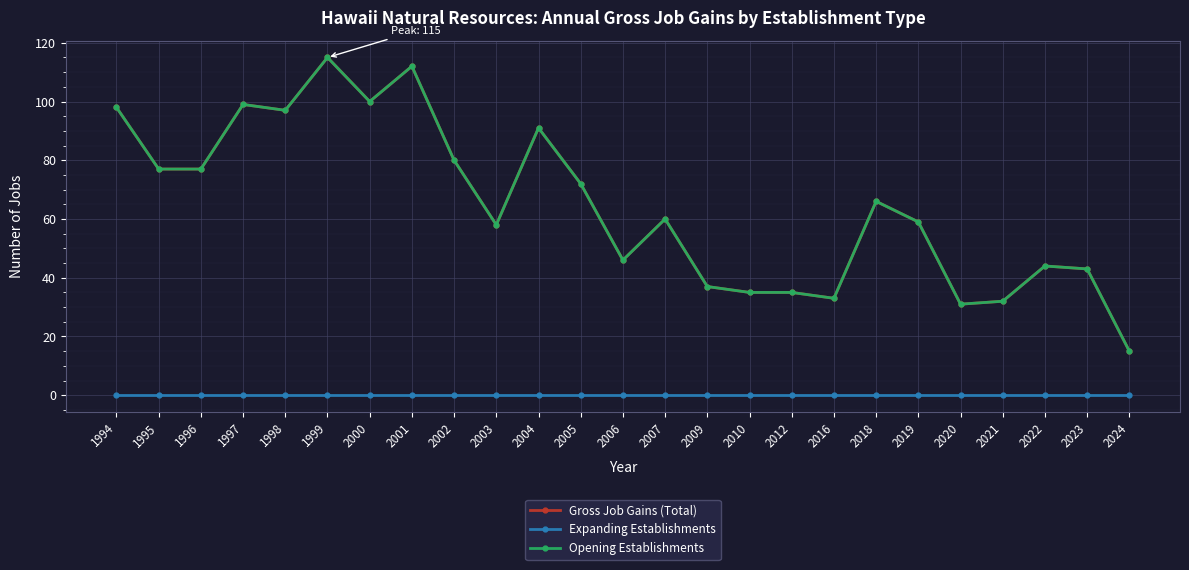

What is the total value across all series at 2009?

74